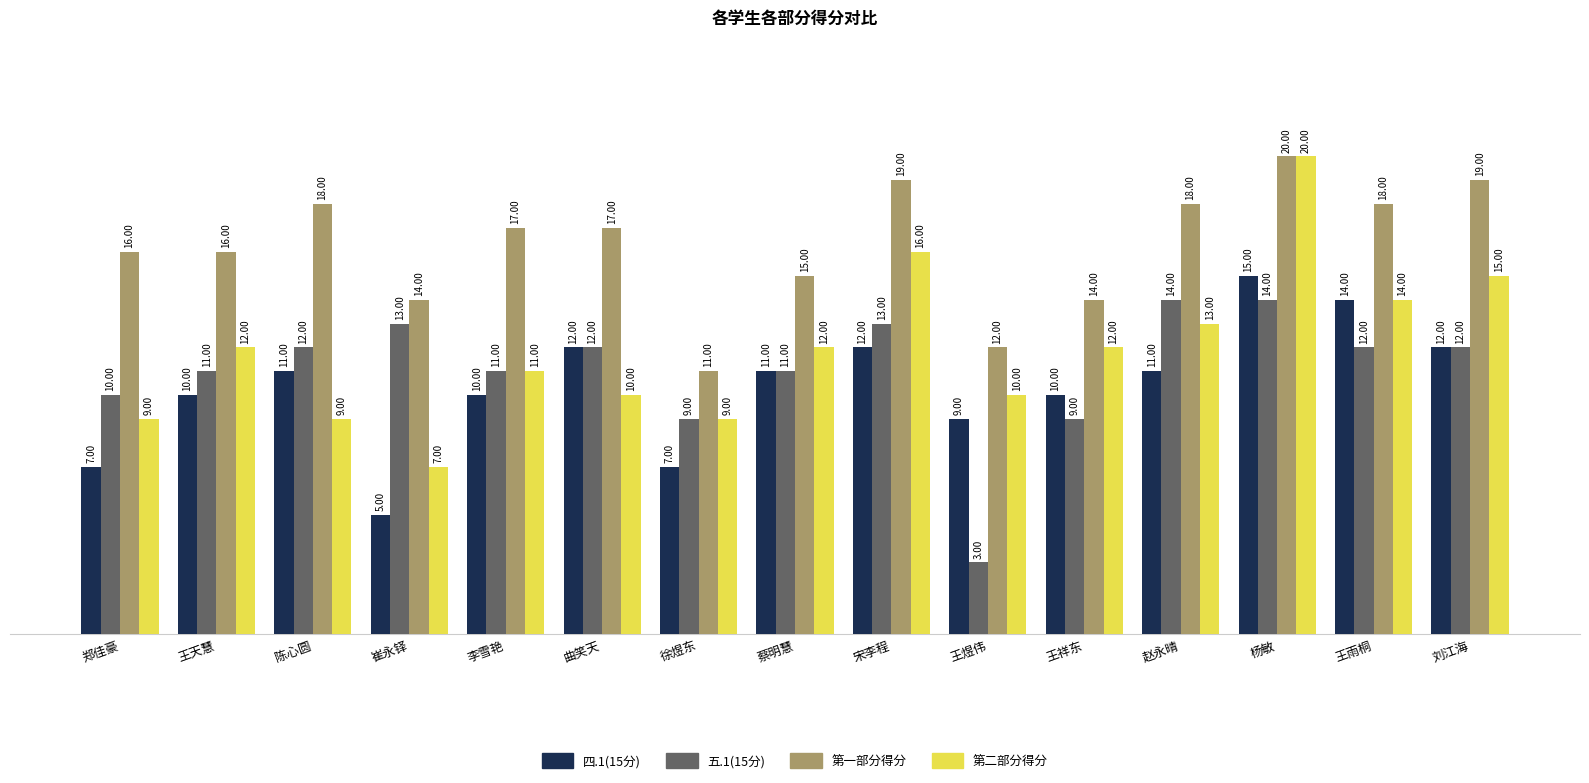

True or false: 第一部分得分 has a value of 18 at 陈心圆.

True